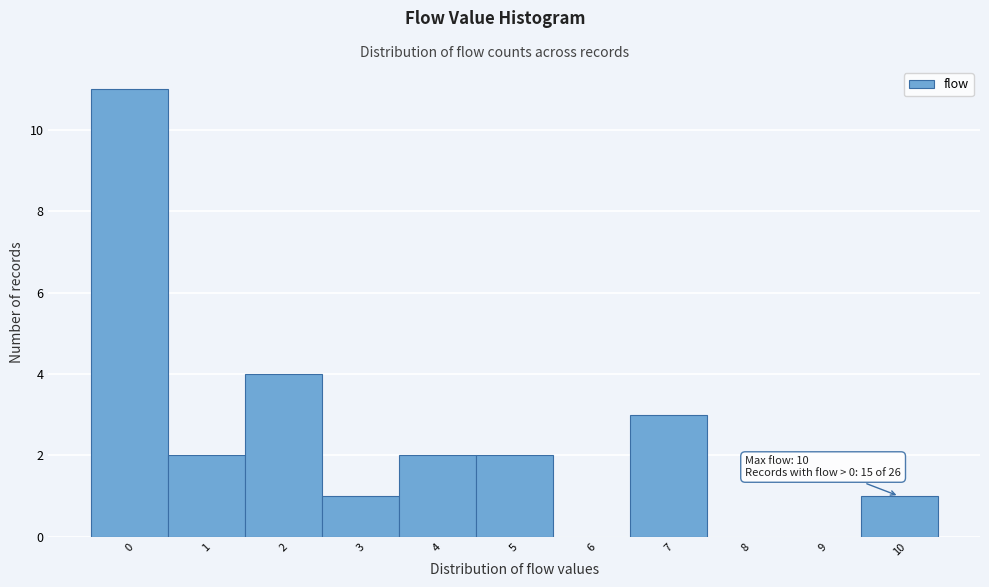

Over which range of the x-axis is the bar tallest?

-0.5 to 0.5